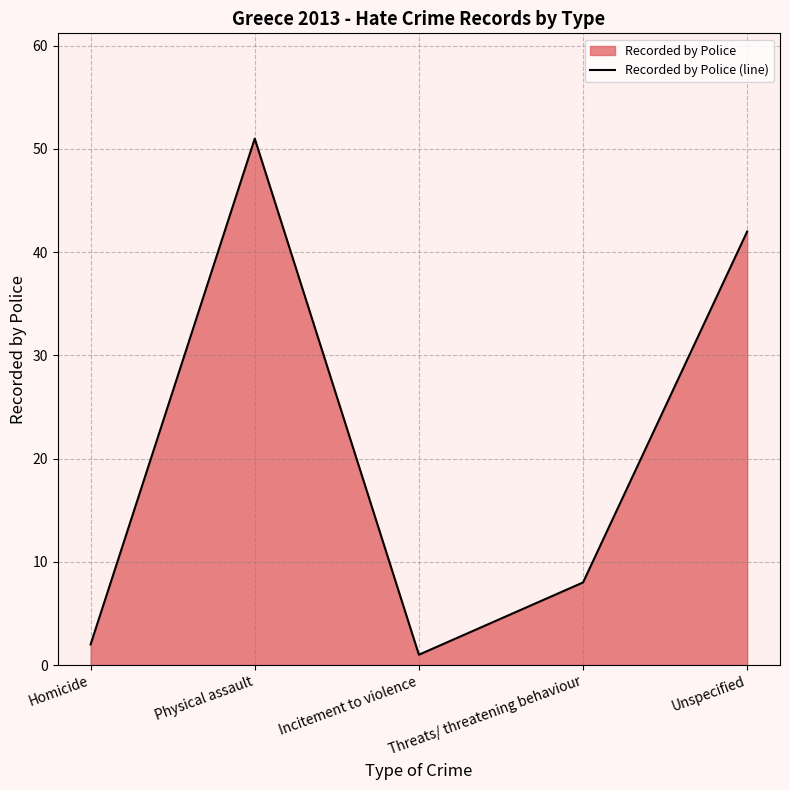

How many categories are shown in the chart?

5